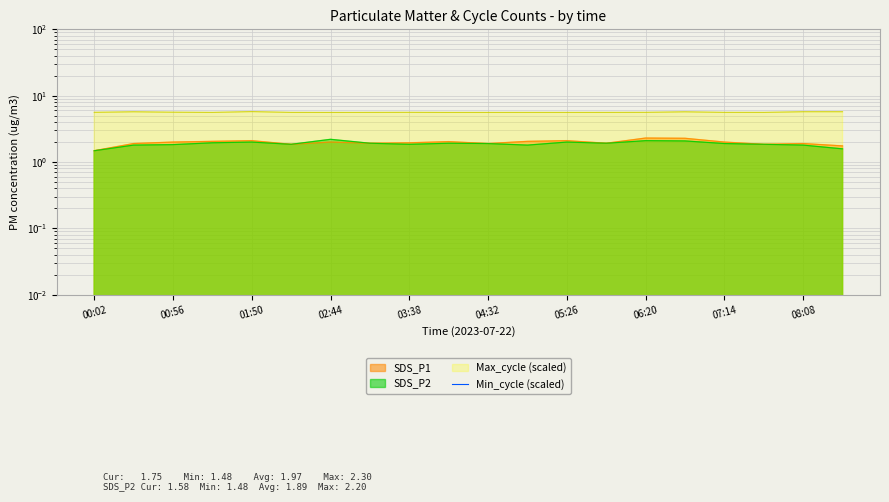

Read the Max_cycle value at 08:35.

5.7